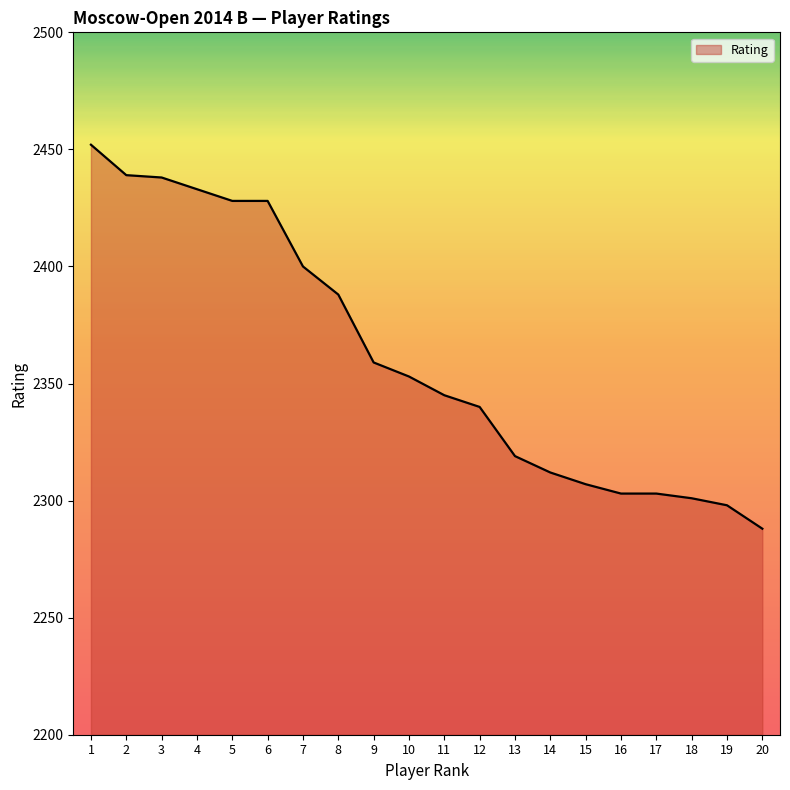

Where does the data first go above 2353?

1